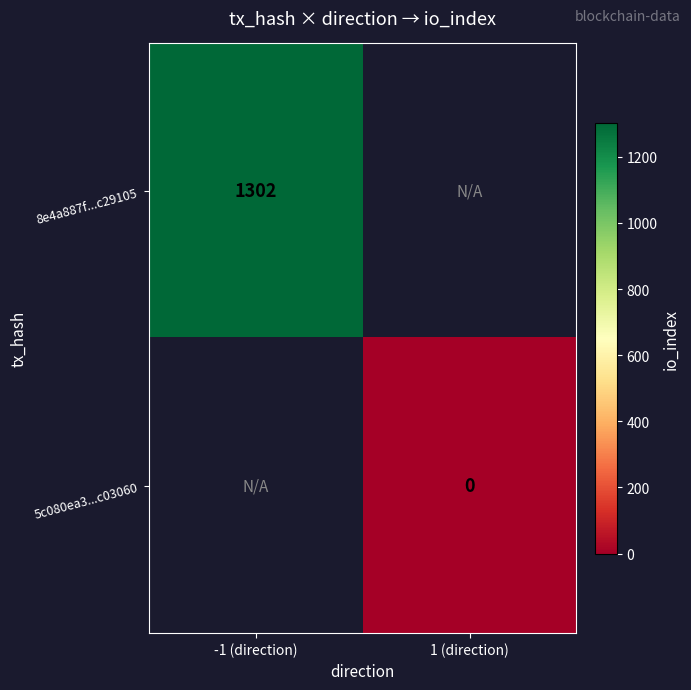

True or false: 8e4a887f...c29105 has a value of 1302 at -1 (direction).

True